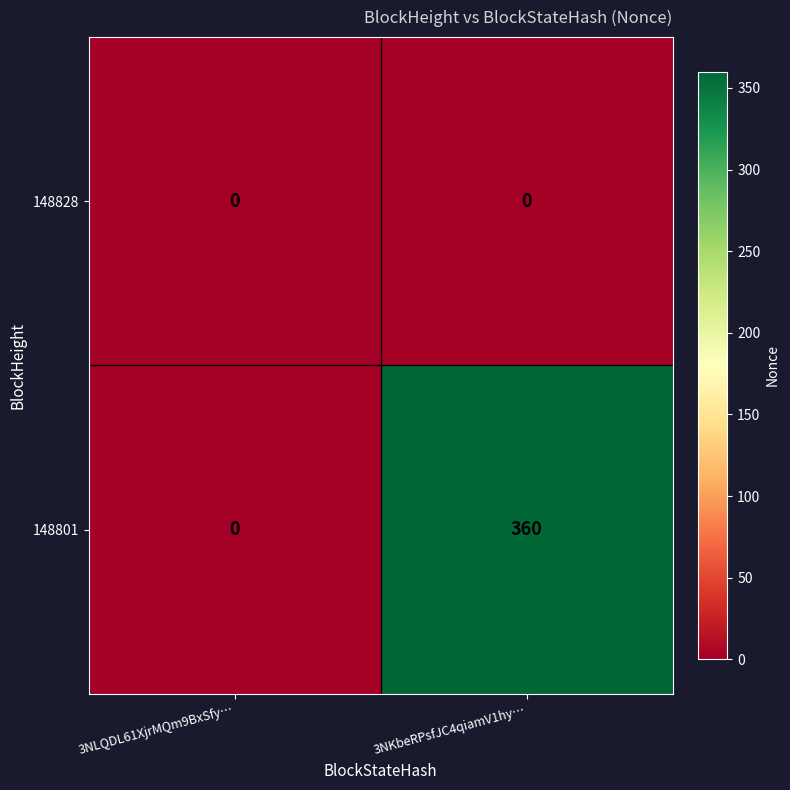

Which series has the widest spread of values?

148801